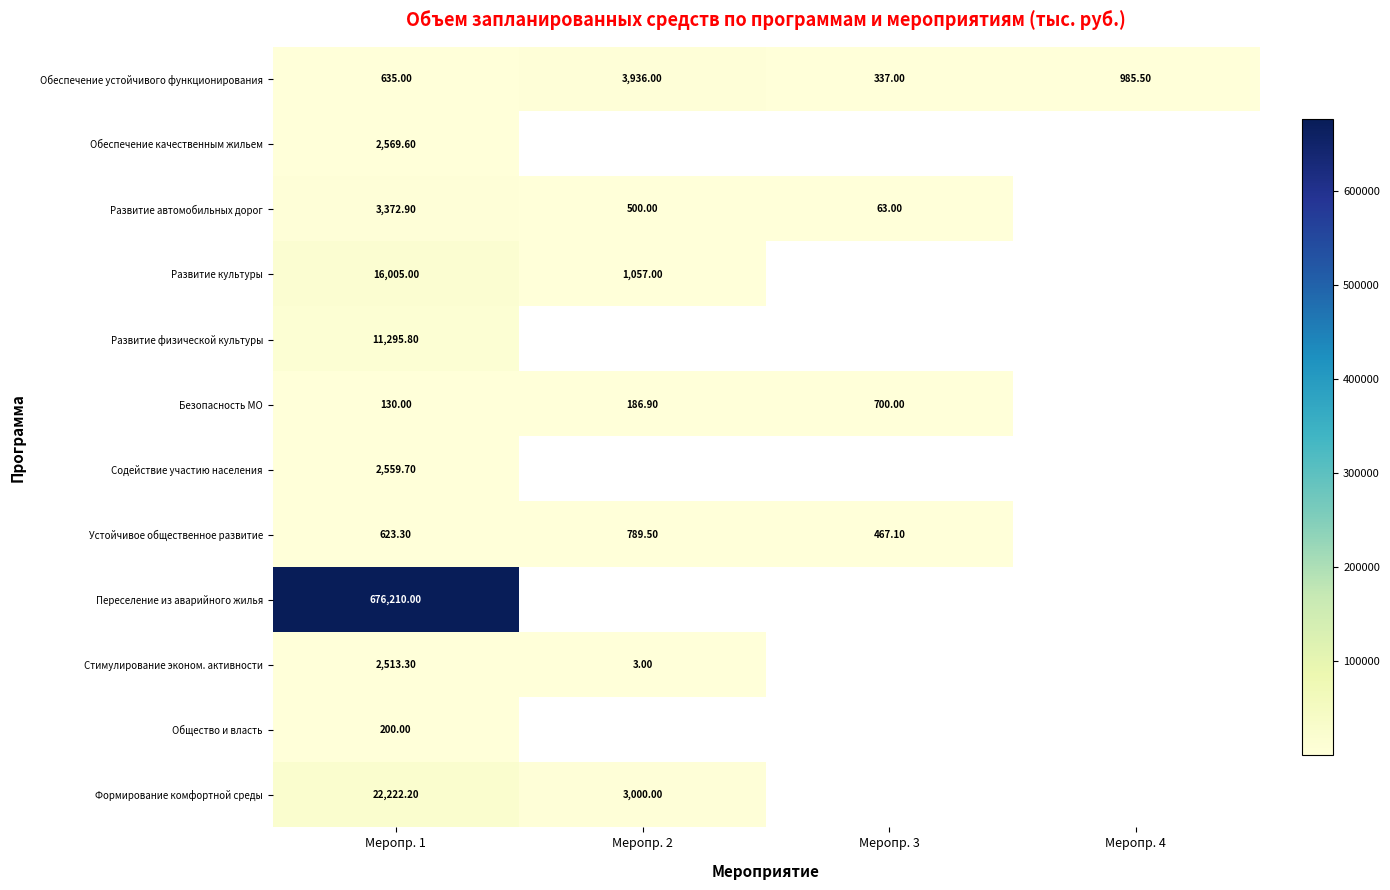

What is the maximum value shown in the chart?

676210.0